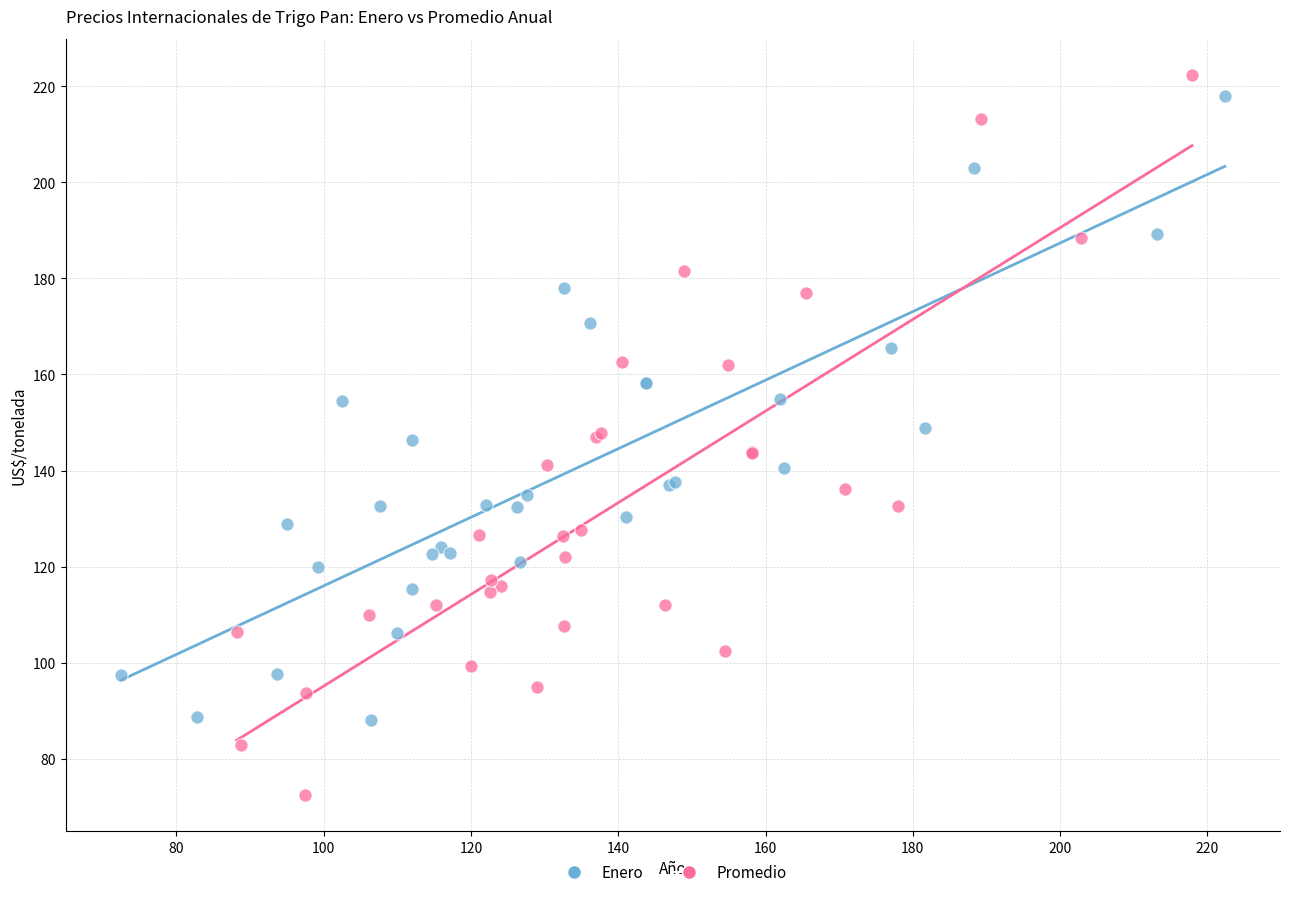

Which series has the largest Y range (max minus min)?

Promedio